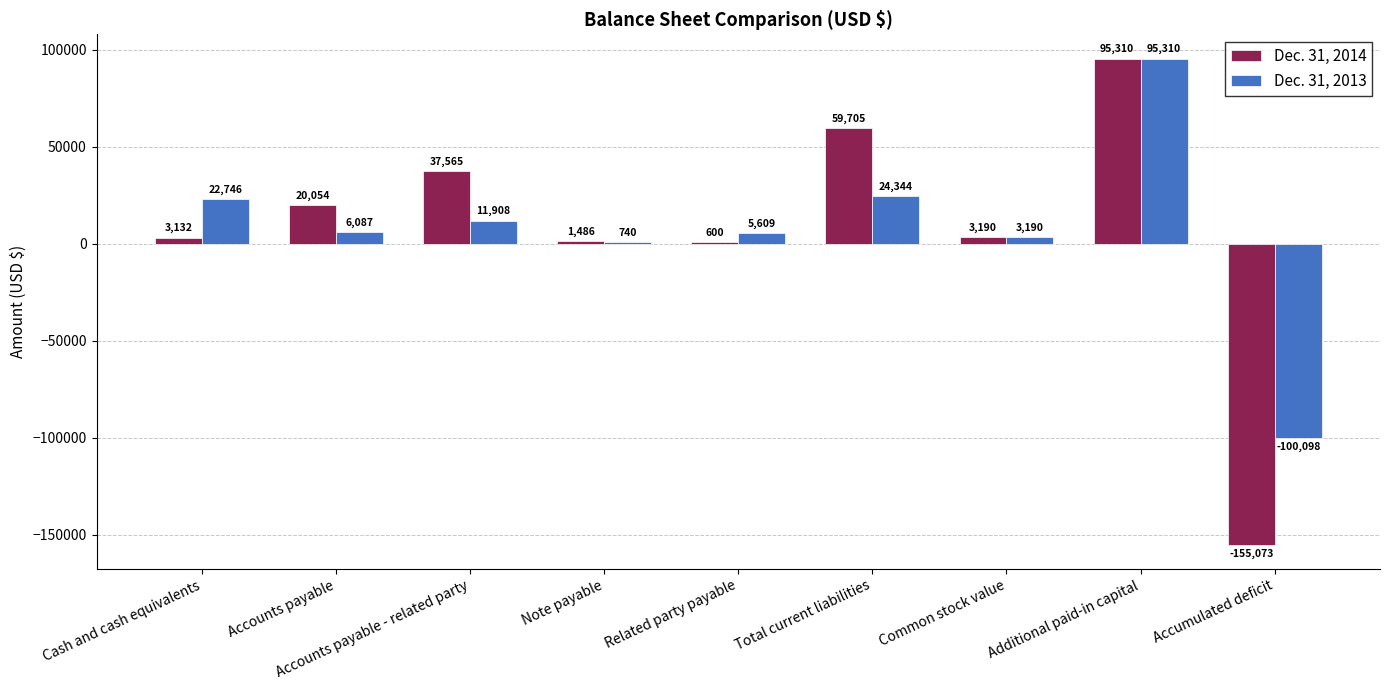

What are all the series names shown in the legend?

Dec. 31, 2014, Dec. 31, 2013